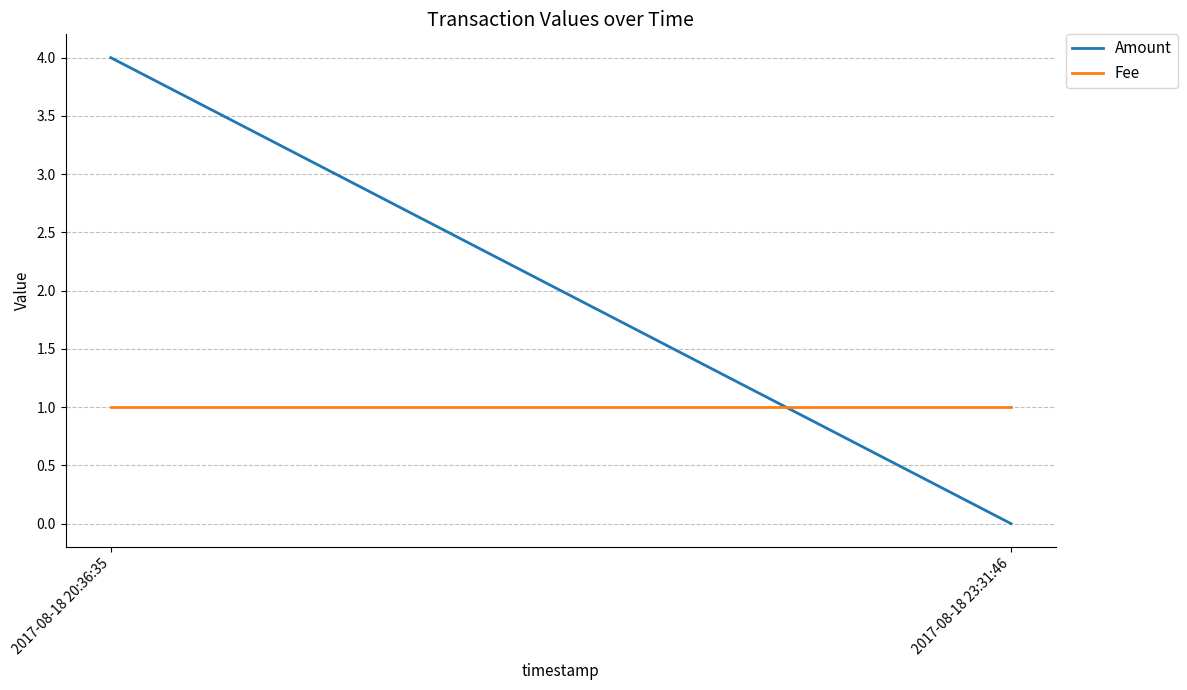

Rank the series by their average value, from highest to lowest.

Amount, Fee